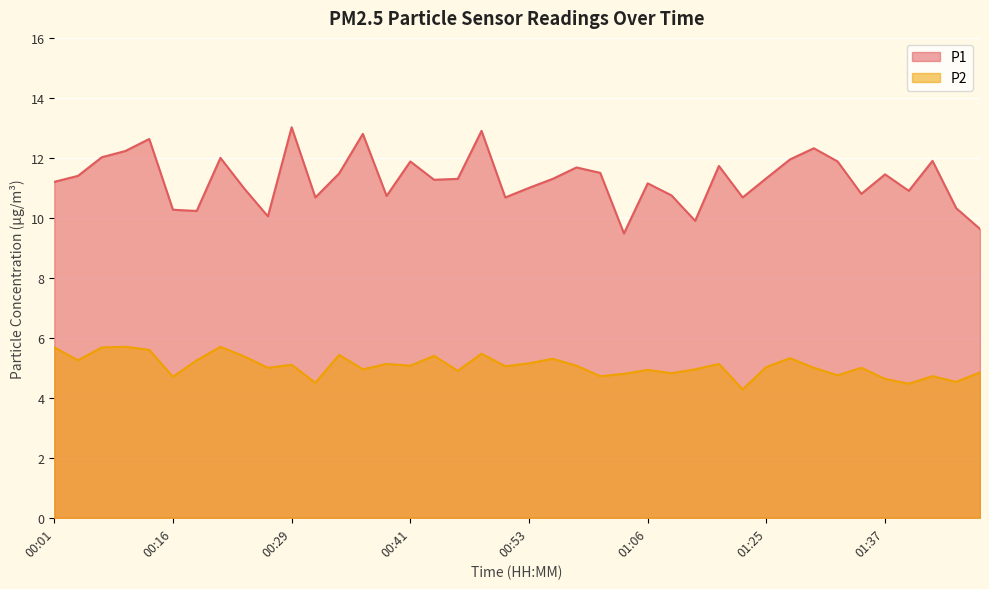

How many lines are shown in the chart?

2